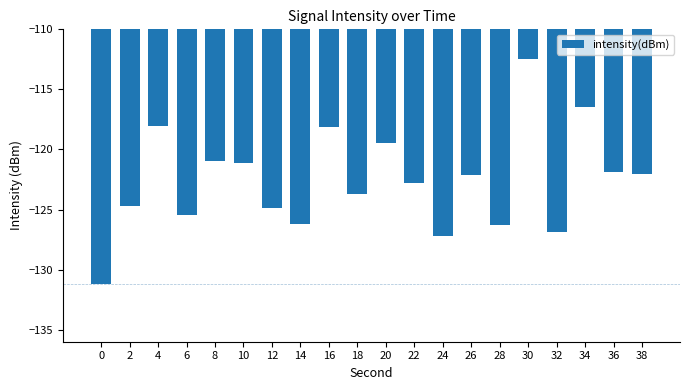

What is the sum of all values?

-2452.0